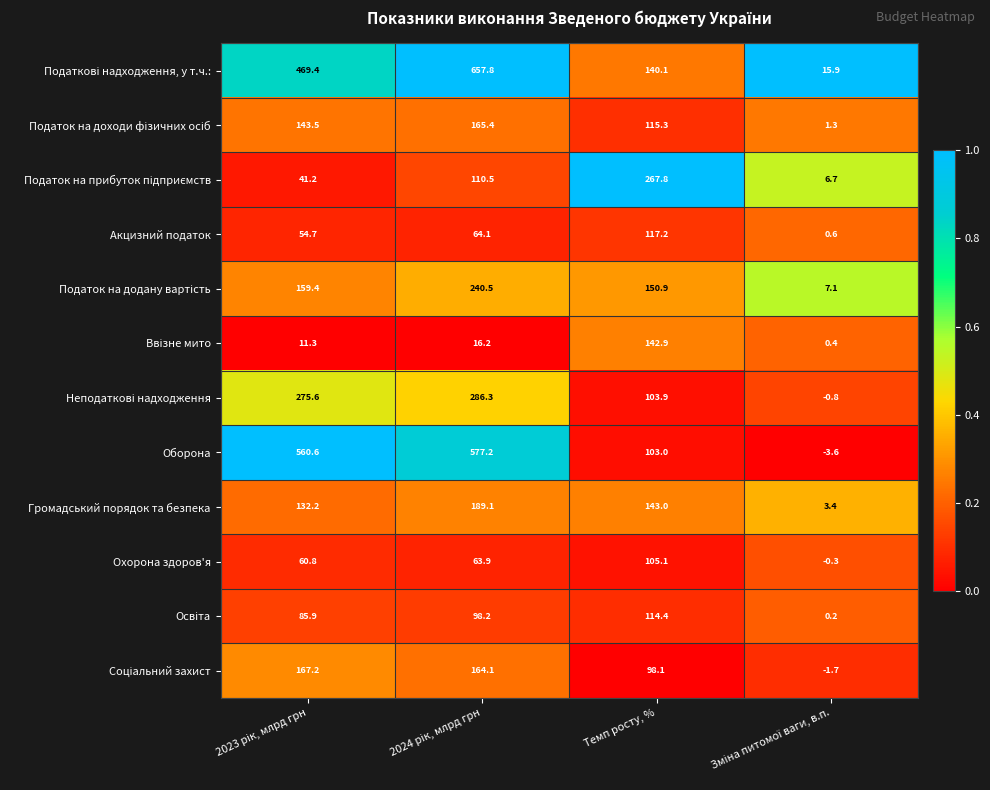

What is the smallest value displayed?

-3.6